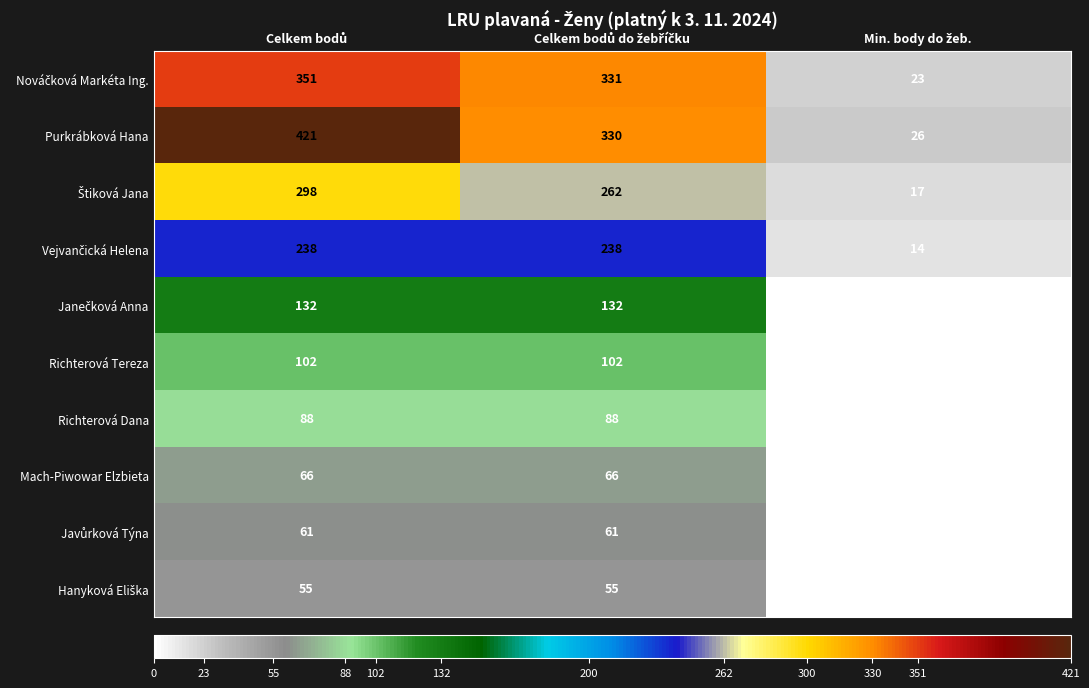

Which series has the widest spread of values?

Purkrábková Hana